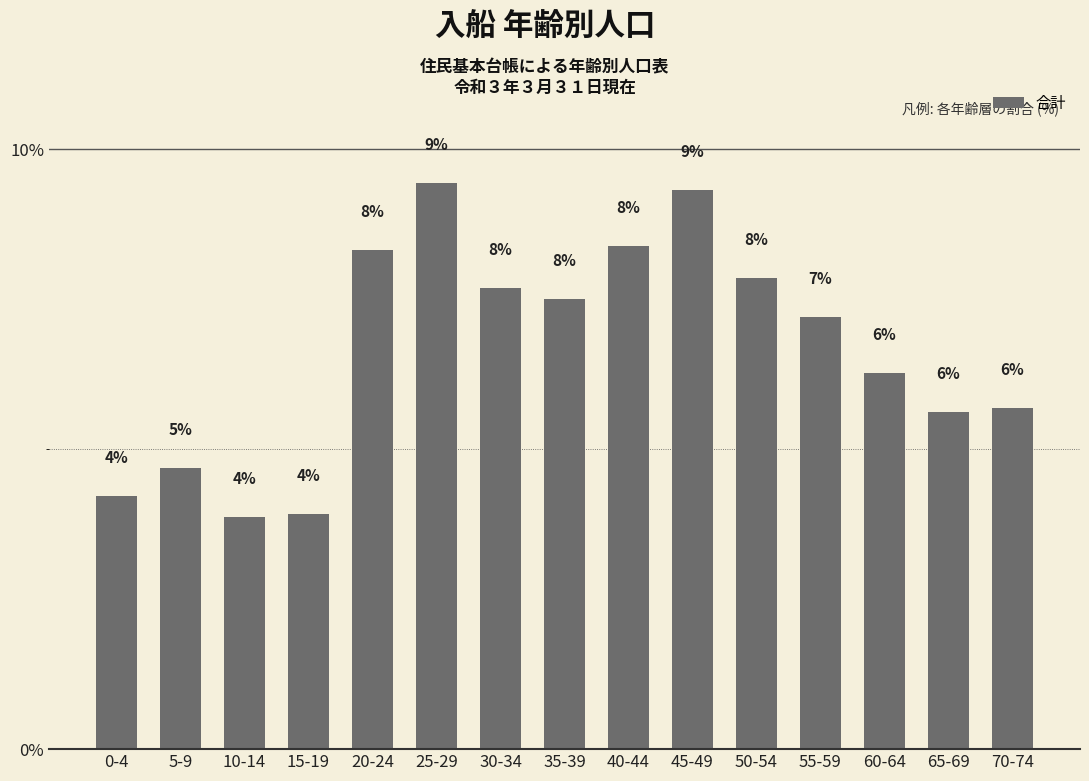

List the labels in order of value, smallest first.

10-14, 15-19, 0-4, 5-9, 65-69, 70-74, 60-64, 55-59, 35-39, 30-34, 50-54, 20-24, 40-44, 45-49, 25-29